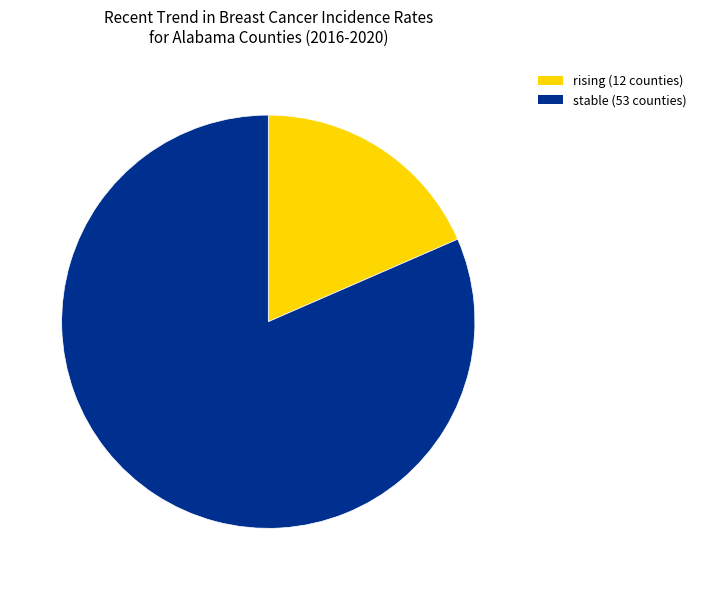

Rank the categories by value from lowest to highest.

rising (12 counties), stable (53 counties)